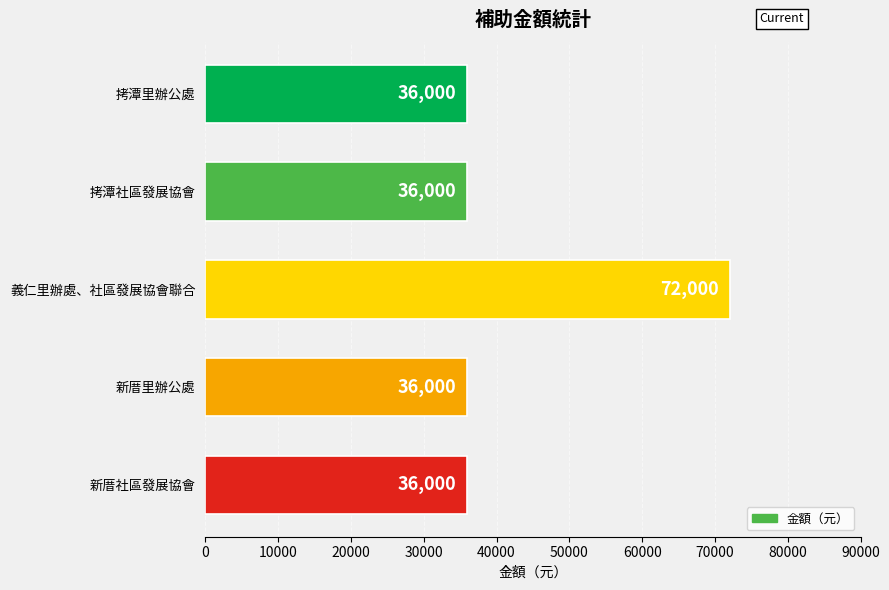

What is the label of the 3rd bar from the bottom?

義仁里辦處、社區發展協會聯合